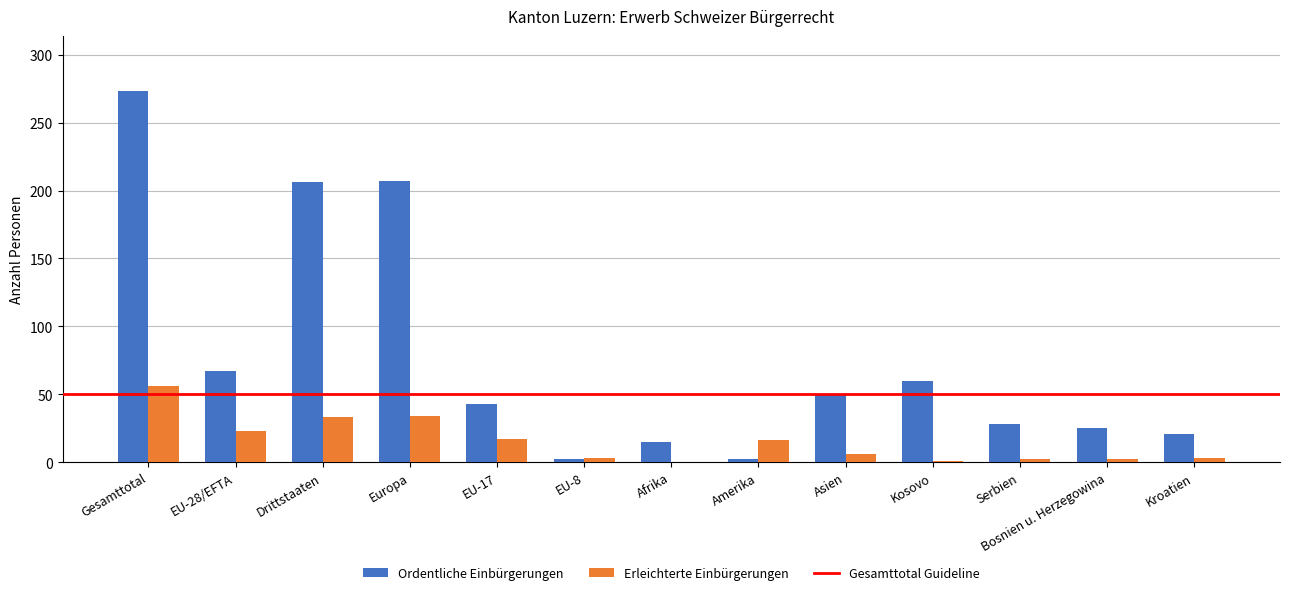

What is the maximum value for Erleichterte Einbürgerungen?

56